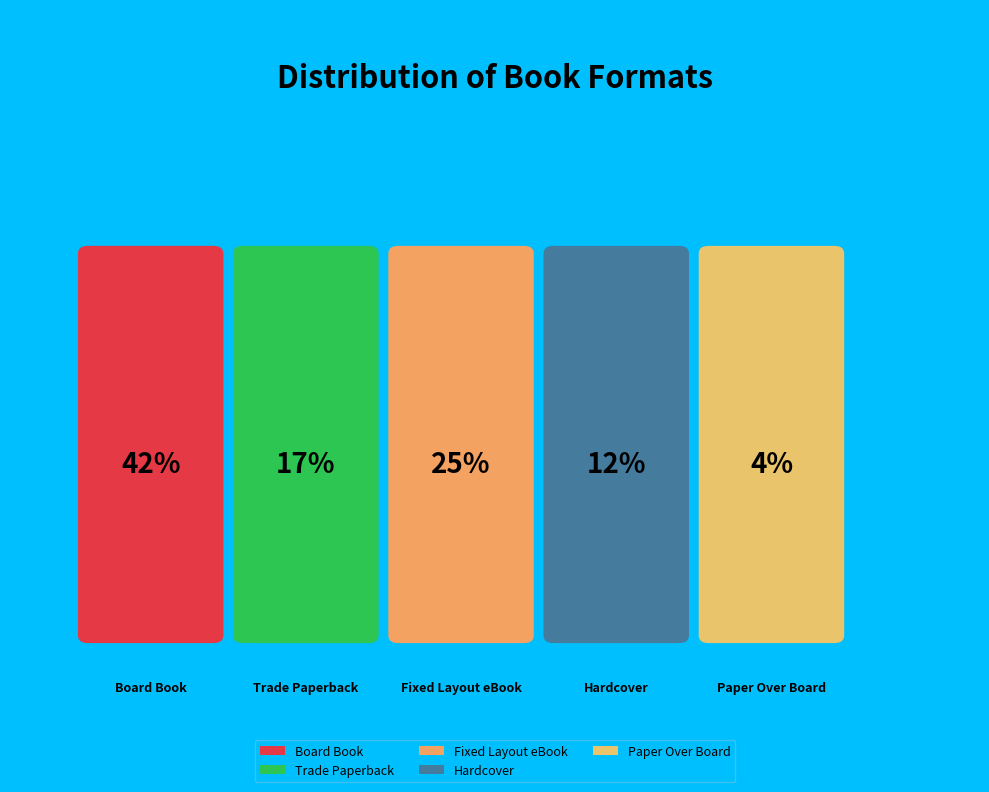

Which category has the biggest portion of the pie?

Board Book